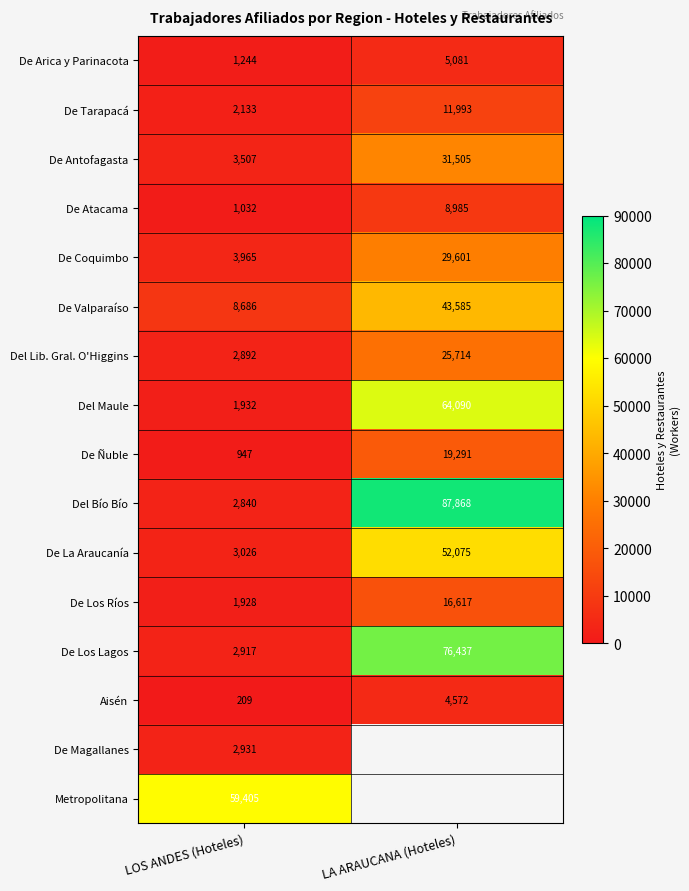

List the labels in order of De Valparaíso value, smallest first.

LOS ANDES (Hoteles), LA ARAUCANA (Hoteles)